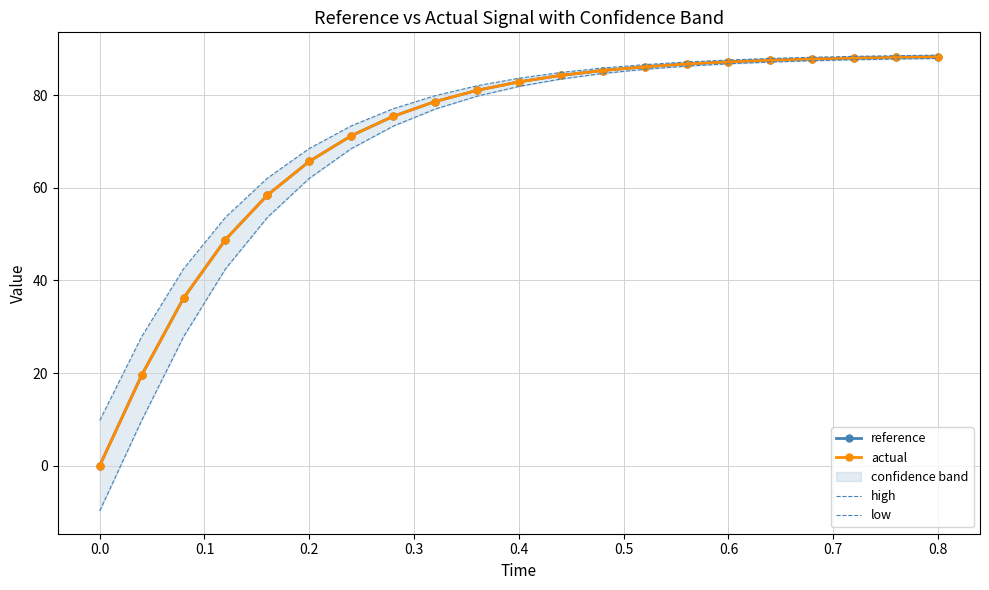

Is the value of actual at 0.2 greater than the value of reference at 0.8?

No